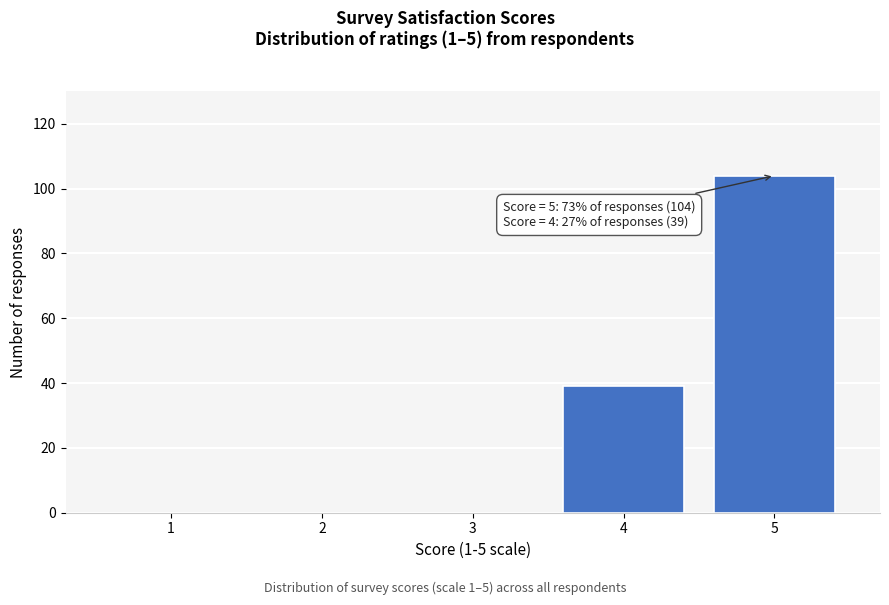

Which range on the x-axis has the tallest bar?

4.5 to 5.5